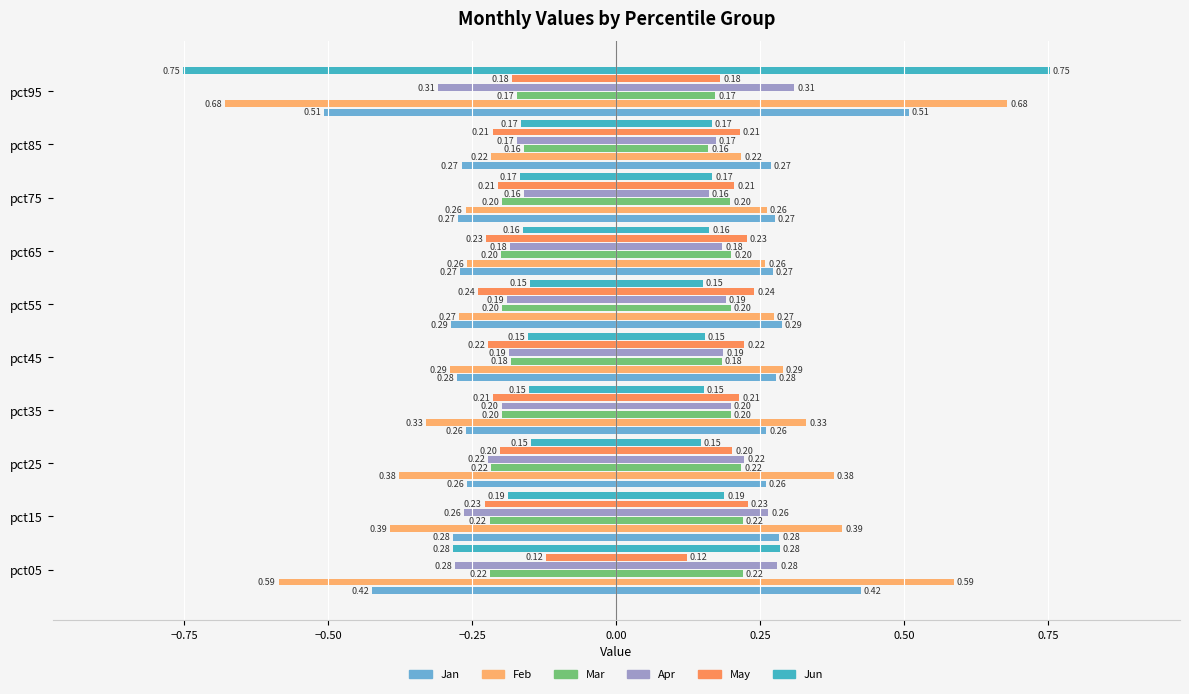

How many bars are there in each group?

6